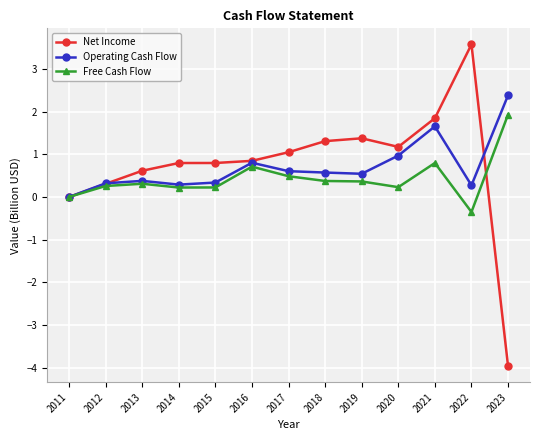

Rank the series by their maximum value, from lowest to highest.

Free Cash Flow, Operating Cash Flow, Net Income